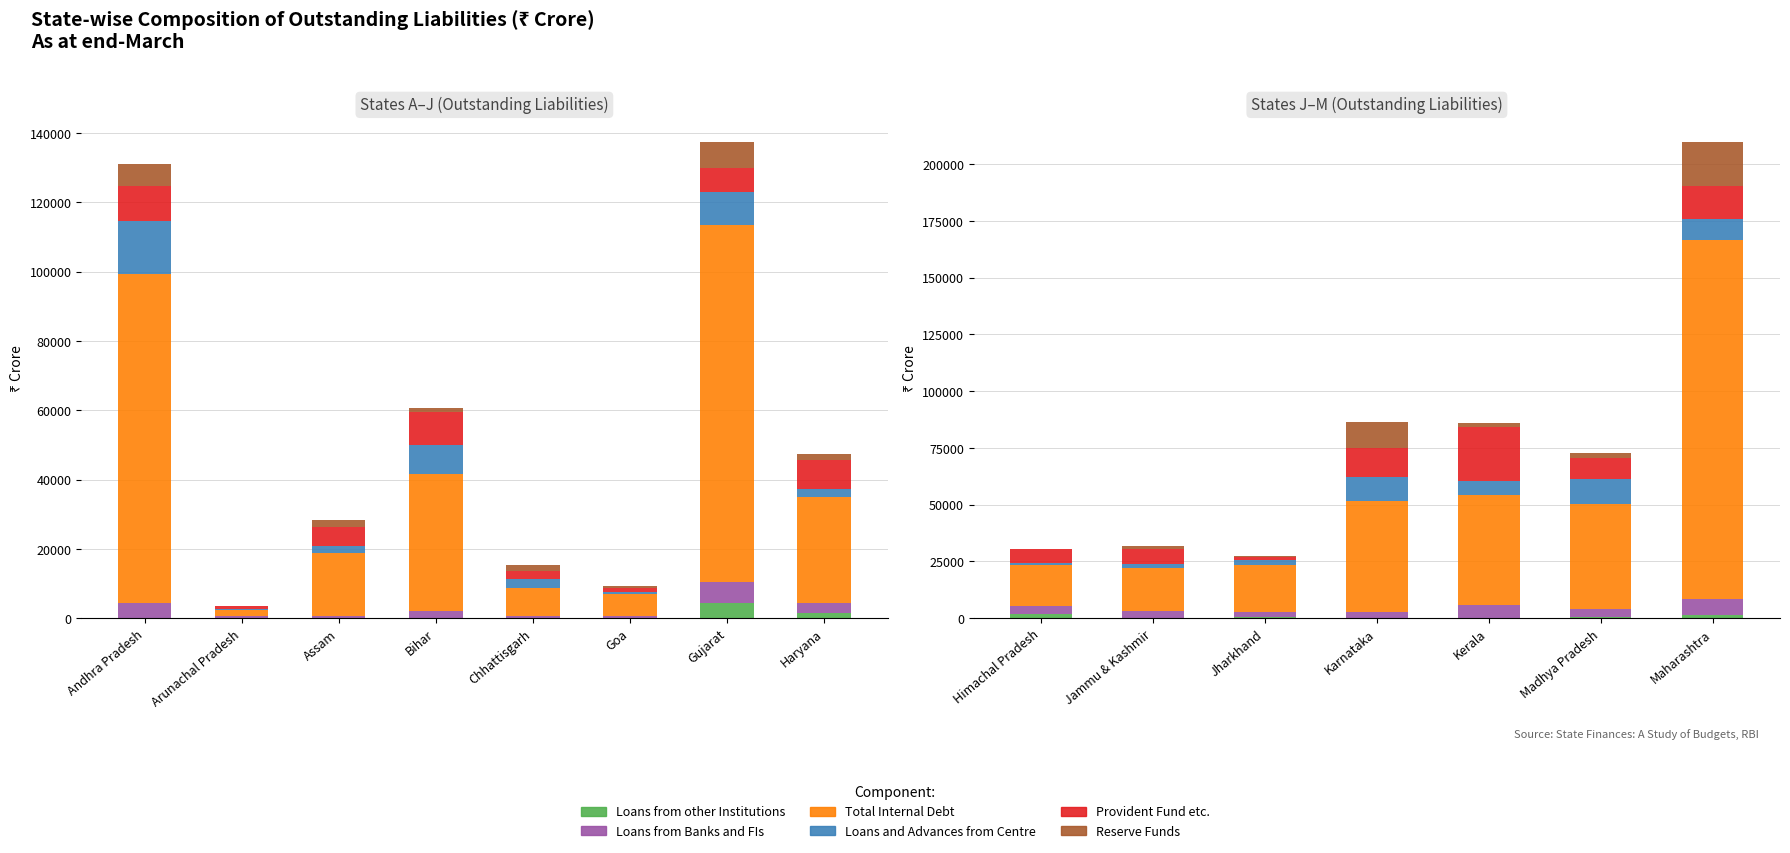

What is the label of the 2nd bar from the left?

Jammu & Kashmir